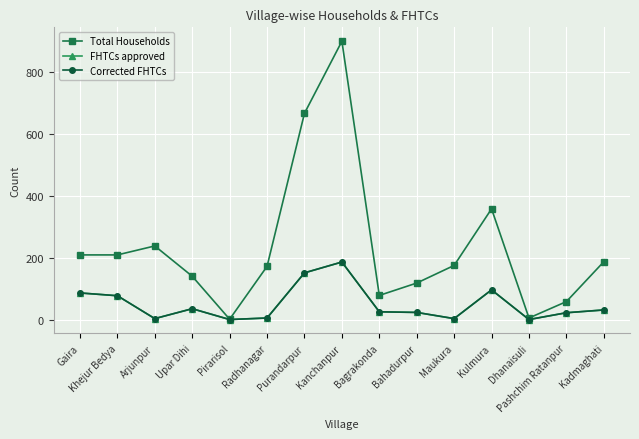

Is this an area chart (filled region under the line)?

No